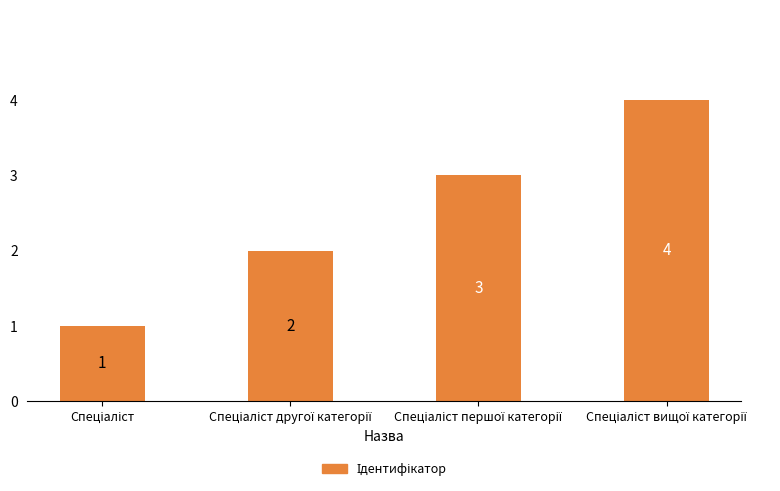

How many values are between 2 and 4?

3